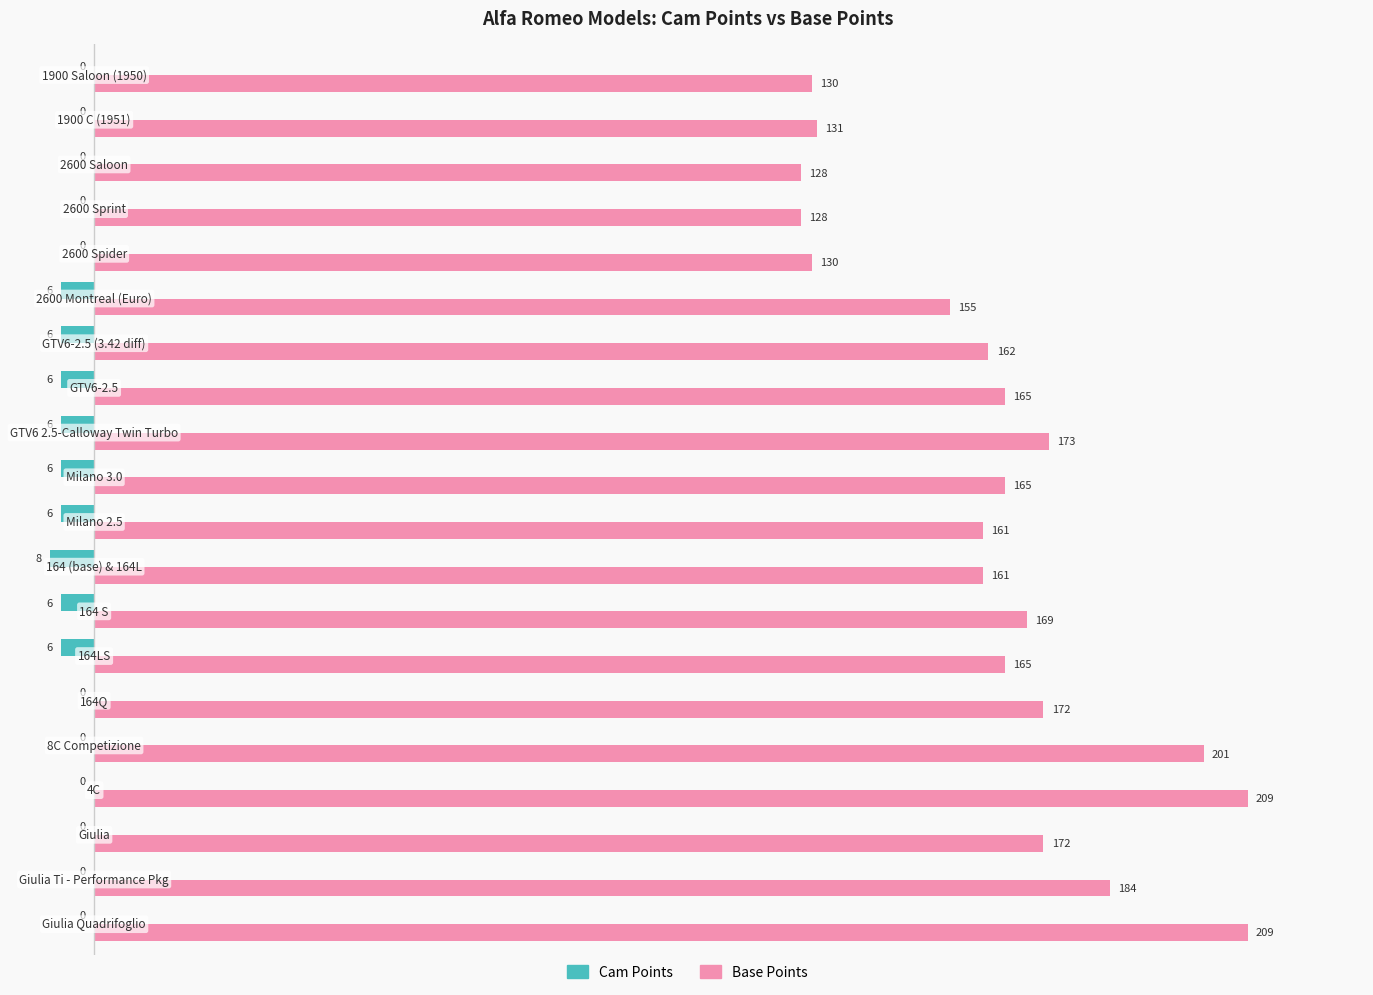

What is the sum of all Base Points values?

3270